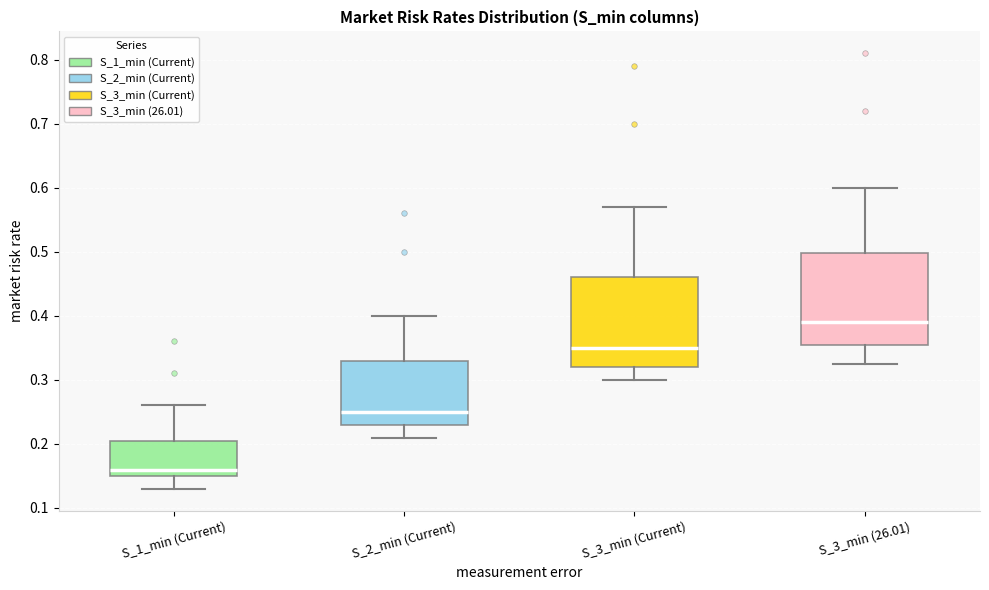

Reading left to right, transcribe this box plot: for each box, give where its median line is, the range the box spans, and where its two whiskers end, as read against the y-axis. The values are not printed on the chart, so give them approximately, as read against the axis.

S_1_min (Current): median 0.16, box 0.15 to 0.21, whiskers 0.13 to 0.26
S_2_min (Current): median 0.25, box 0.23 to 0.33, whiskers 0.21 to 0.40
S_3_min (Current): median 0.35, box 0.32 to 0.46, whiskers 0.30 to 0.57
S_3_min (26.01): median 0.39, box 0.36 to 0.50, whiskers 0.33 to 0.60